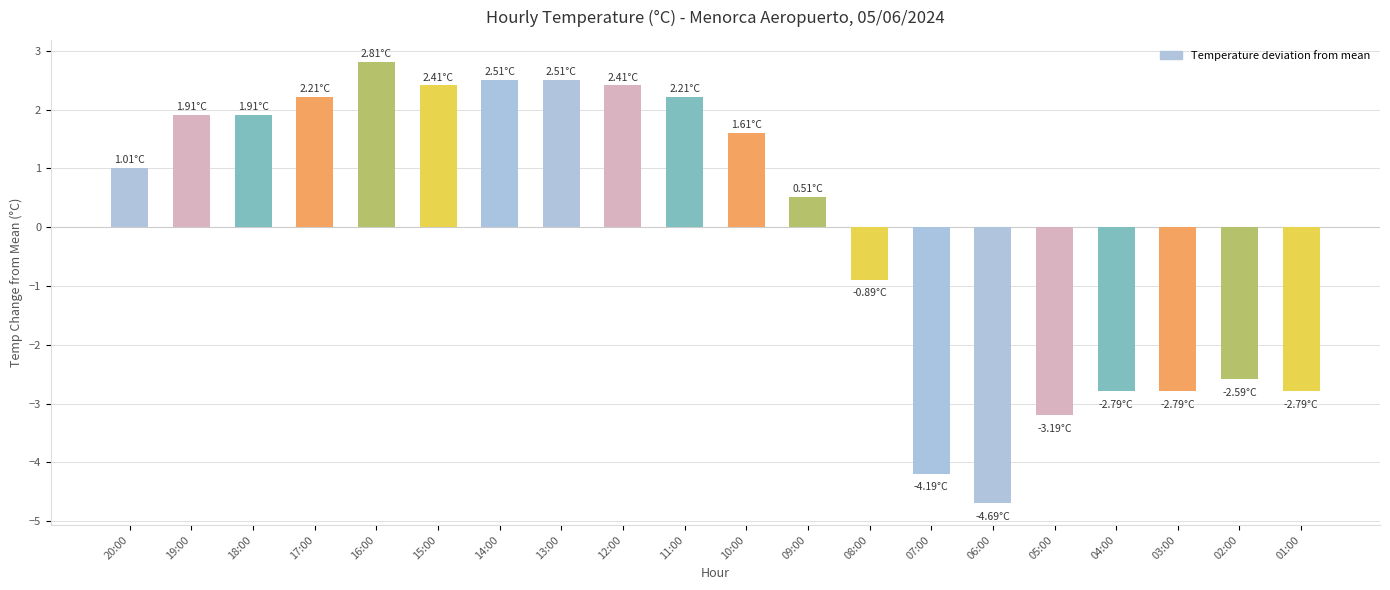

Between 07:00 and 17:00, which is larger?

17:00